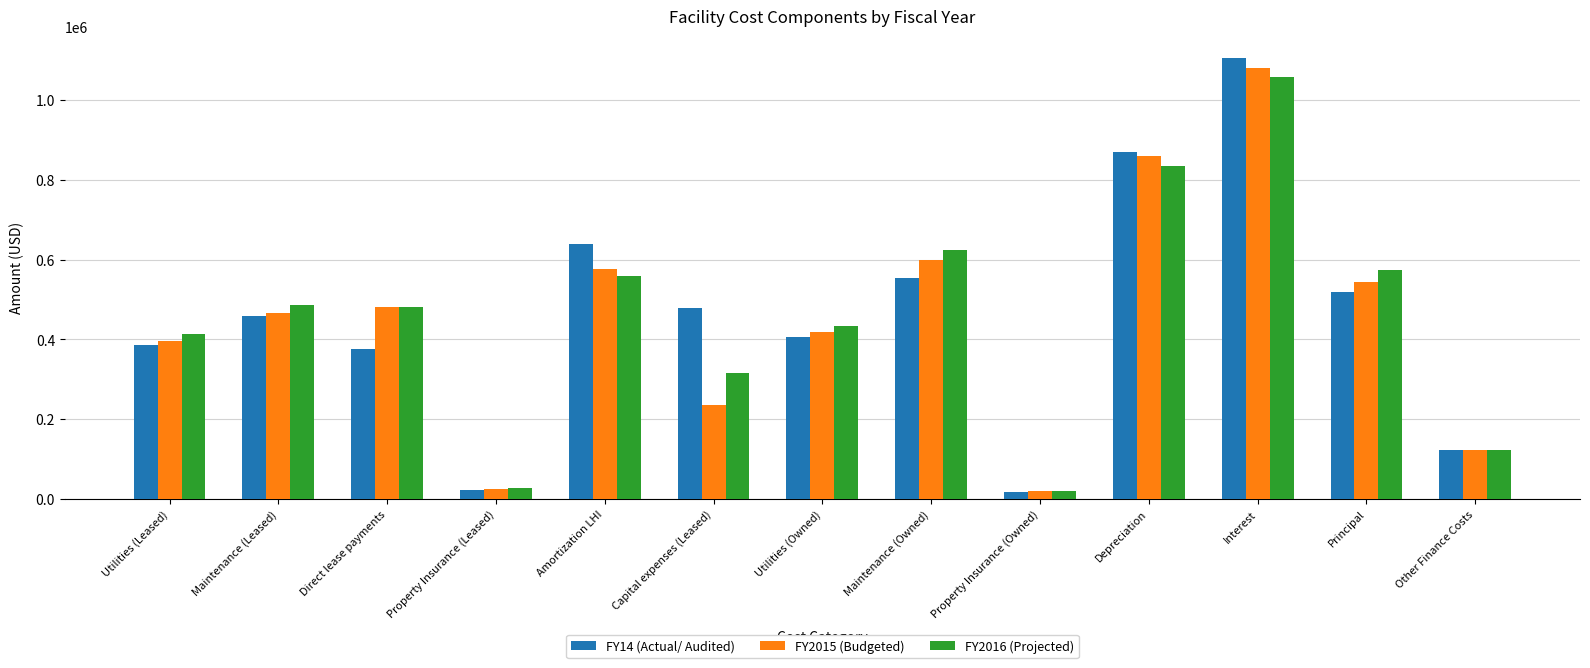

Rank the series at Maintenance (Owned) from lowest to highest value.

FY14 (Actual/ Audited), FY2015 (Budgeted), FY2016 (Projected)